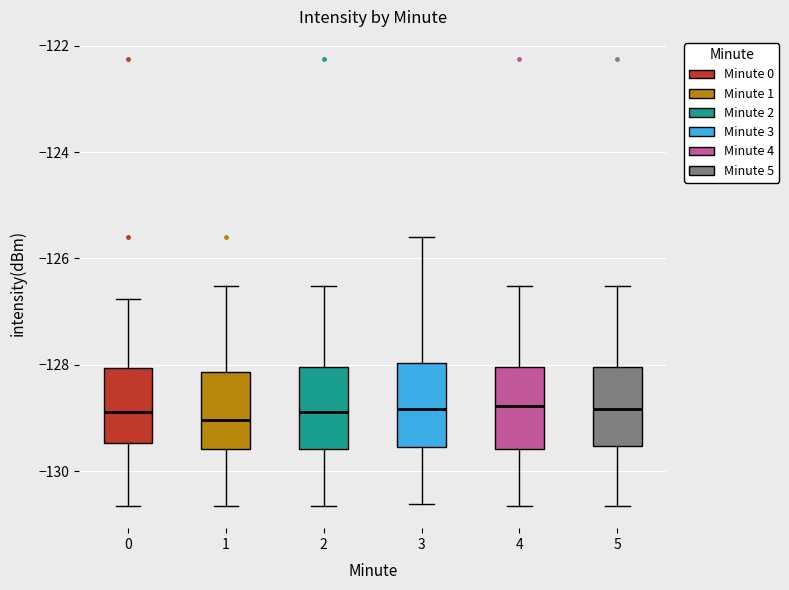

Reading left to right, read every box against the y-axis: the position of its median line, the range the box covers, and the ends of its whiskers. The values are not printed on the chart, so give them approximately, as read against the axis.

0: median -128.8, box -129.4 to -128.0, whiskers -130.6 to -126.8
1: median -129.0, box -129.6 to -128.2, whiskers -130.6 to -126.6
2: median -128.8, box -129.6 to -128.0, whiskers -130.6 to -126.6
3: median -128.8, box -129.6 to -128.0, whiskers -130.6 to -125.6
4: median -128.8, box -129.6 to -128.0, whiskers -130.6 to -126.6
5: median -128.8, box -129.6 to -128.0, whiskers -130.6 to -126.6